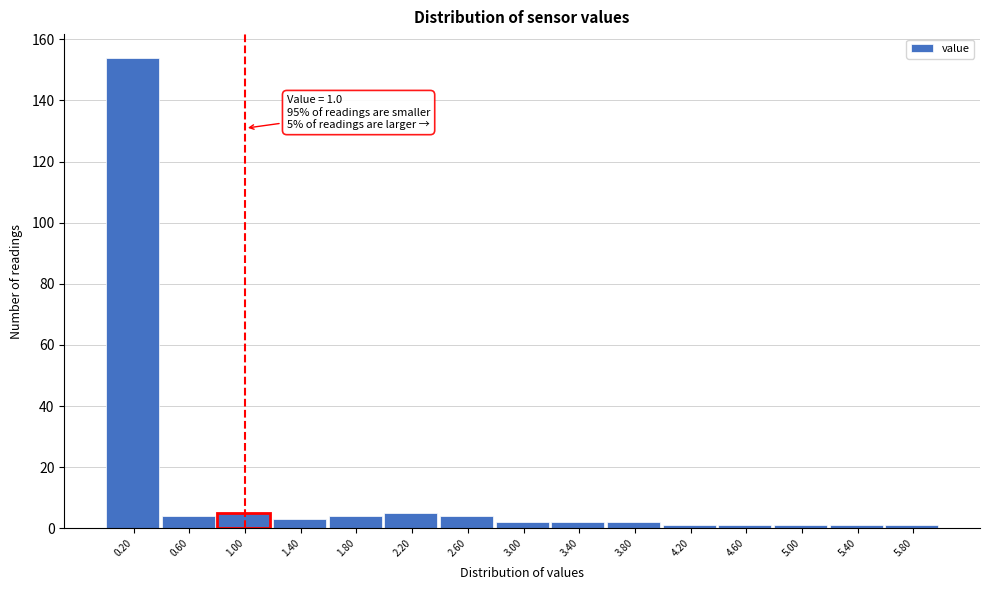

Which range on the x-axis has the tallest bar?

0.0 to 0.4